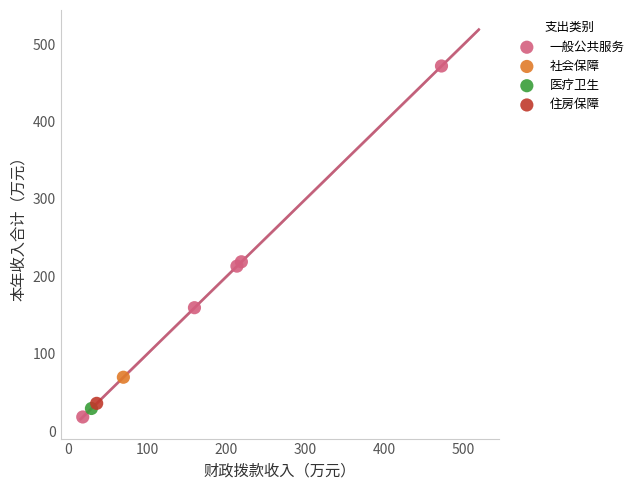

What are all the series names shown in the legend?

一般公共服务, 社会保障, 医疗卫生, 住房保障